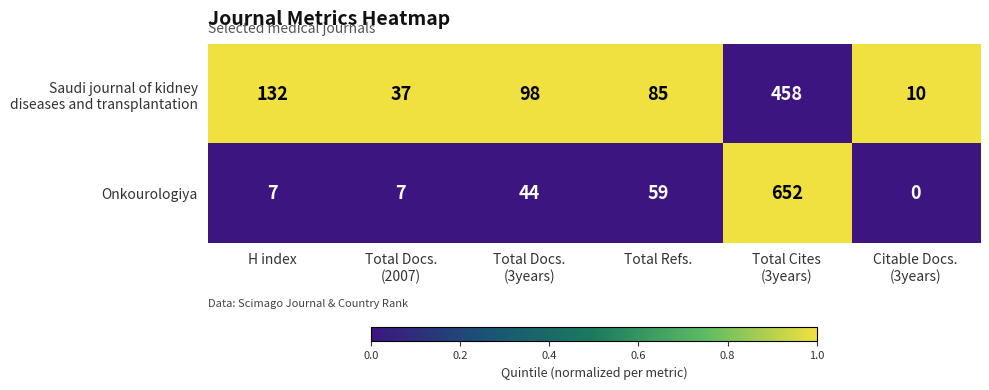

How many categories are shown in the chart?

6